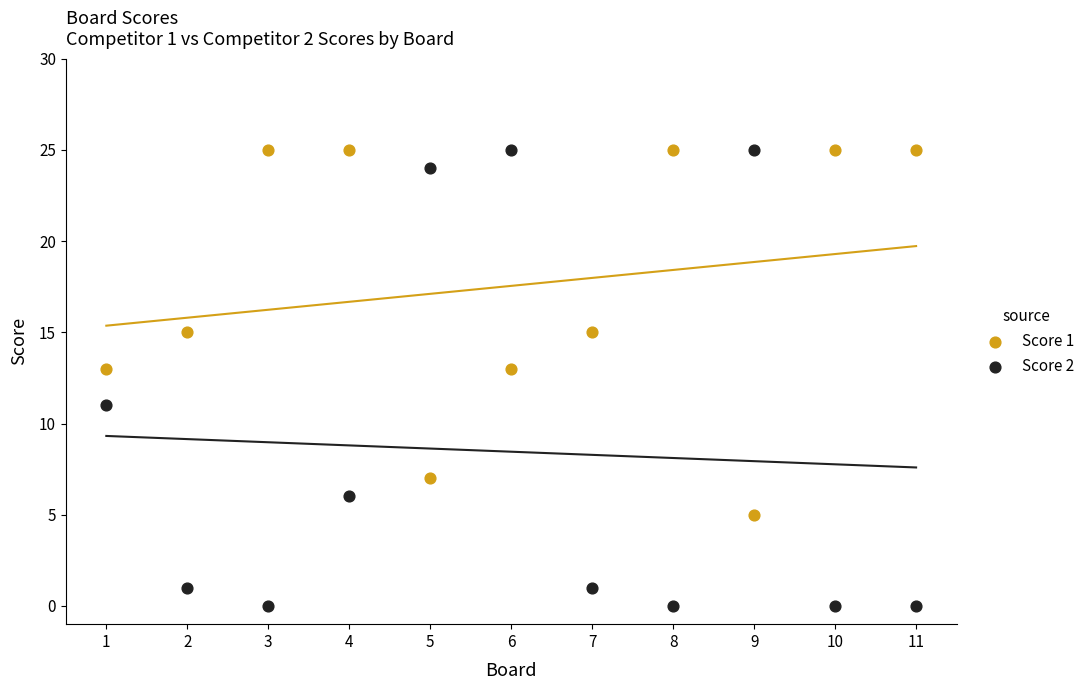

Which series has the largest Y range (max minus min)?

Score 2